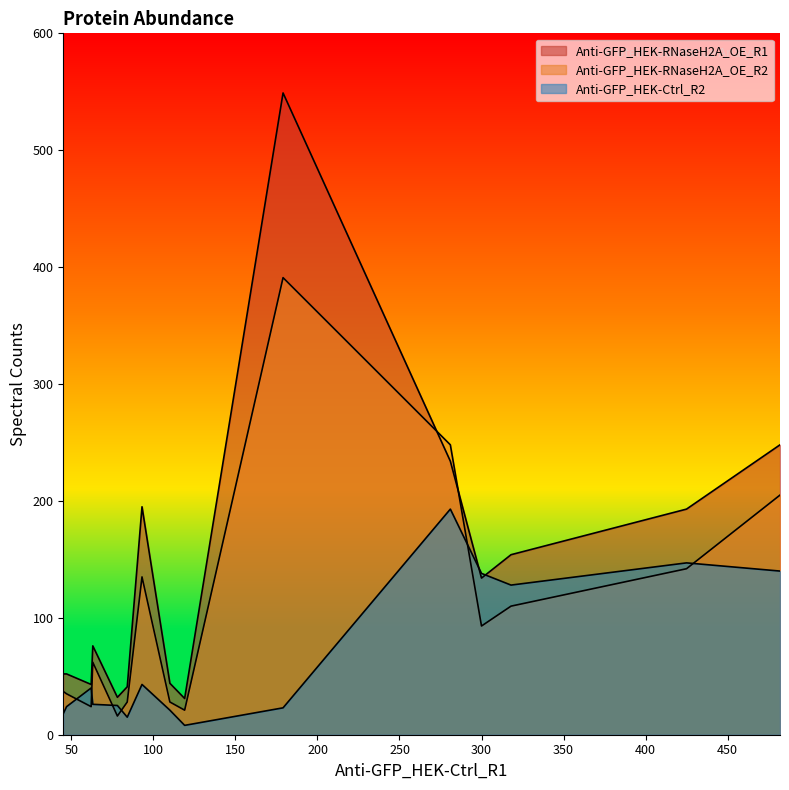

At A0A452DIL8, list the series in order from smallest to largest.

Anti-GFP_HEK-Ctrl_R2, Anti-GFP_HEK-RNaseH2A_OE_R2, Anti-GFP_HEK-RNaseH2A_OE_R1